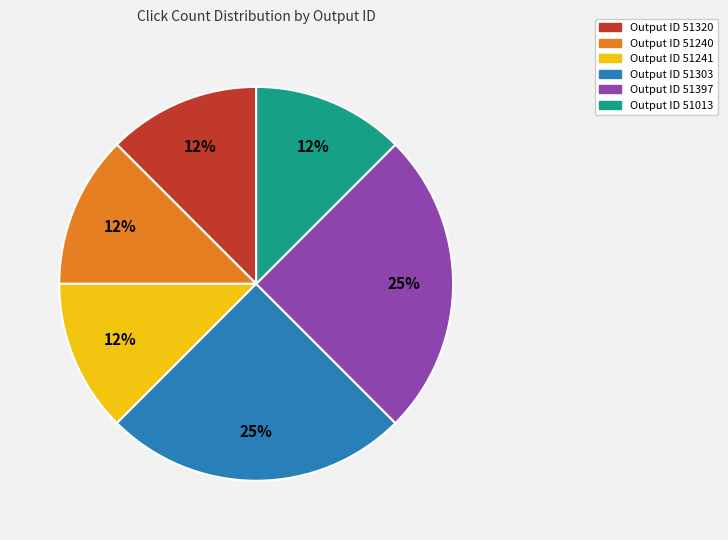

Is there a majority slice in this chart?

No